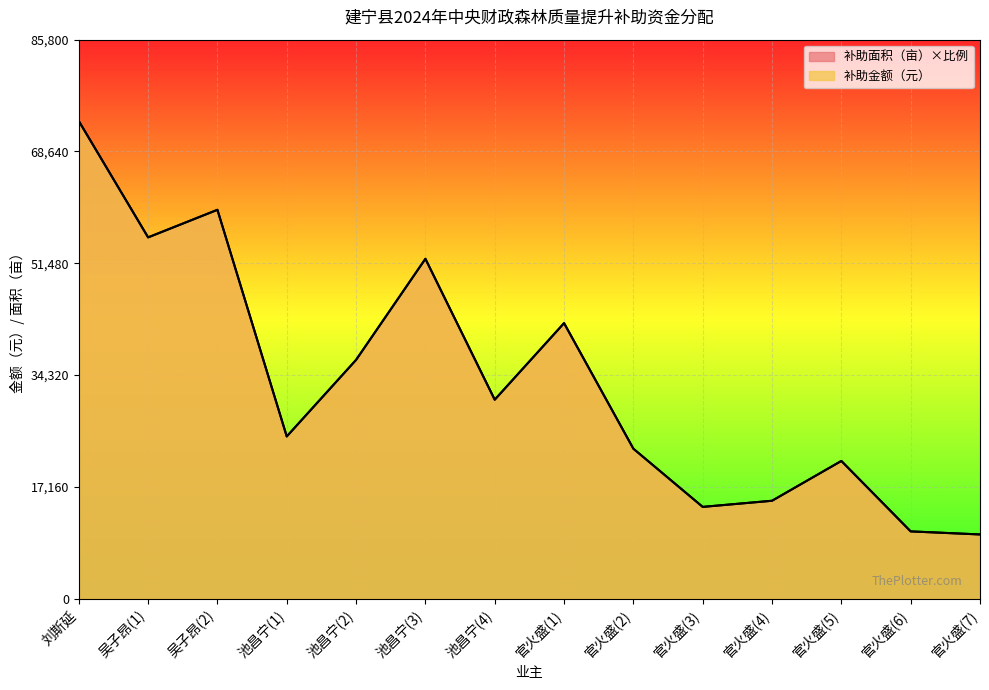

At which category is the sum across all series the highest?

刘斯延